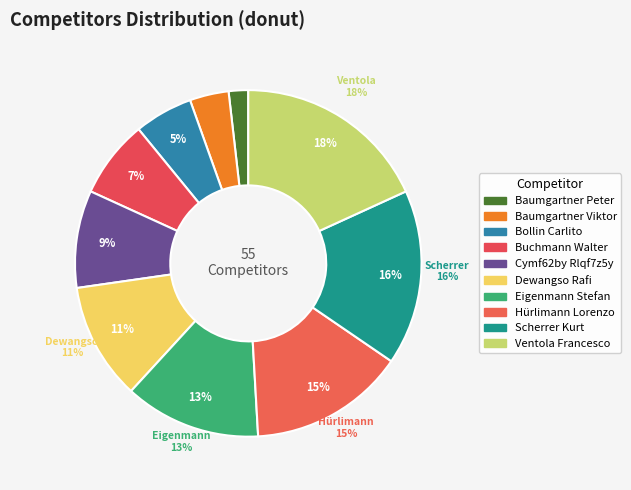

How many slices are in this pie chart?

10